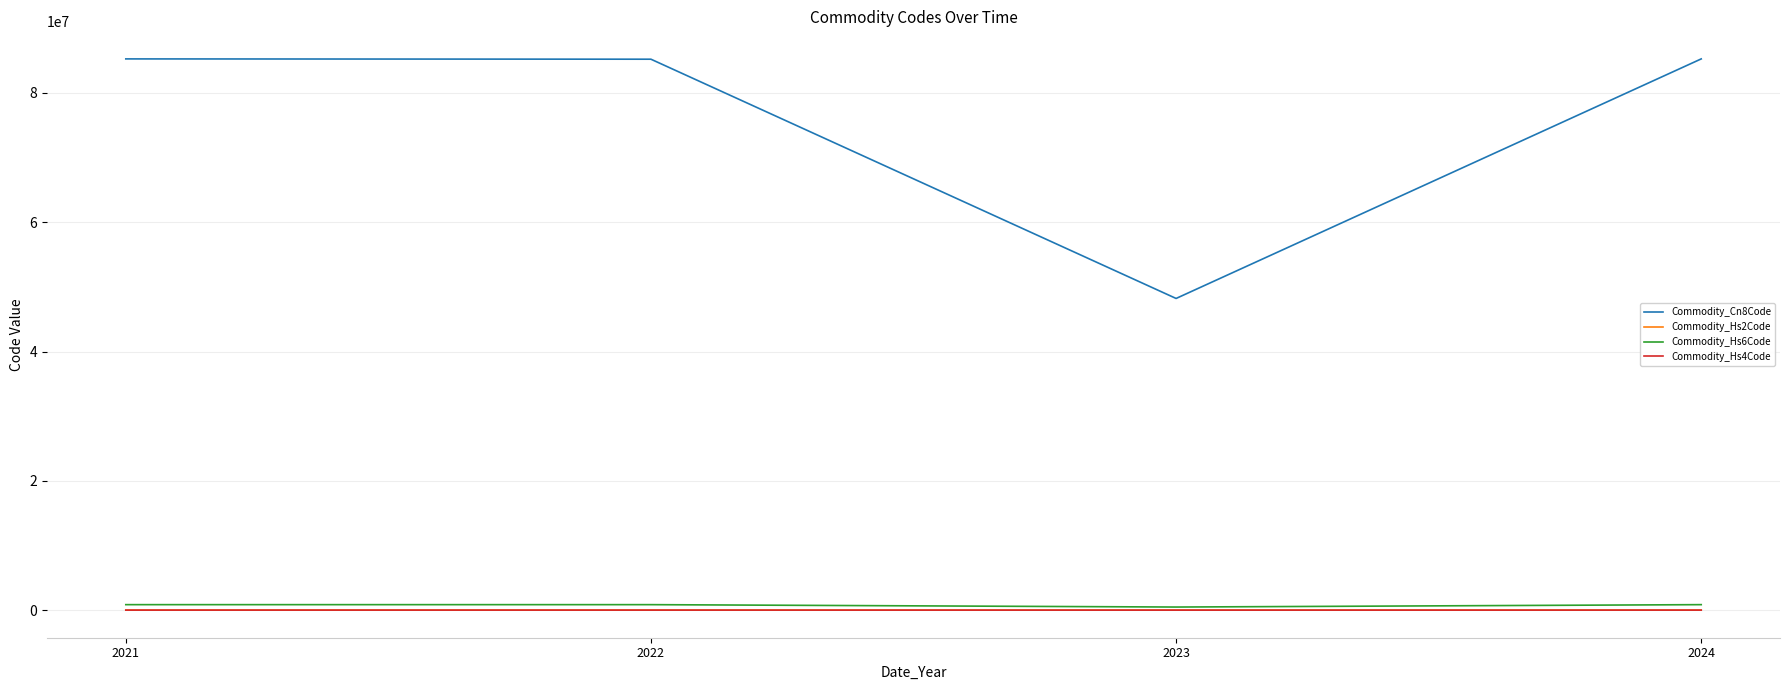

Which series has the widest spread of values?

Commodity_Cn8Code